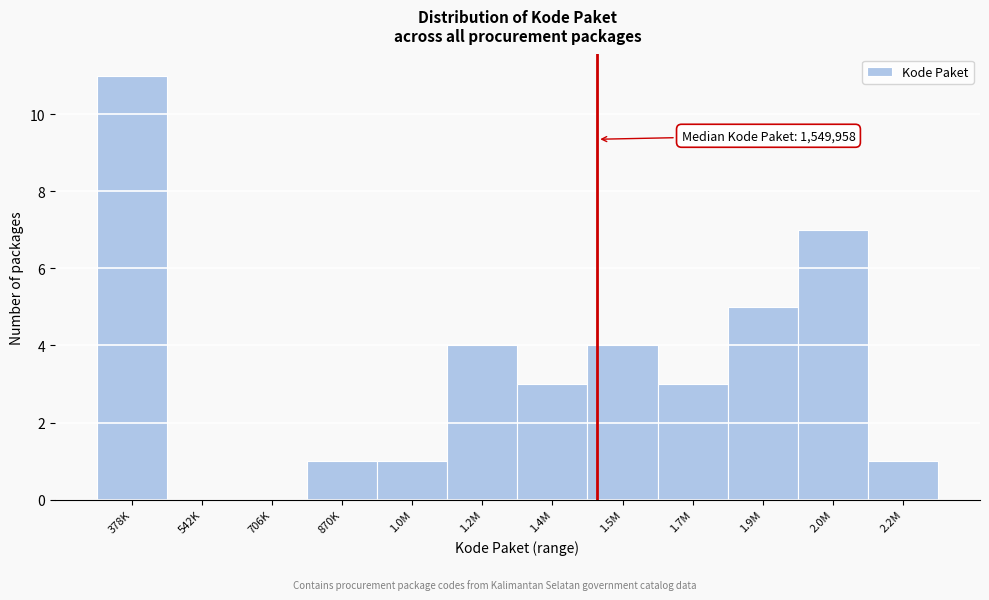

Reading left to right, what are all the values shown in this chart?

378K=11	542K=0	706K=0	870K=1	1.0M=1	1.2M=4	1.4M=3	1.5M=4	1.7M=3	1.9M=5	2.0M=7	2.2M=1